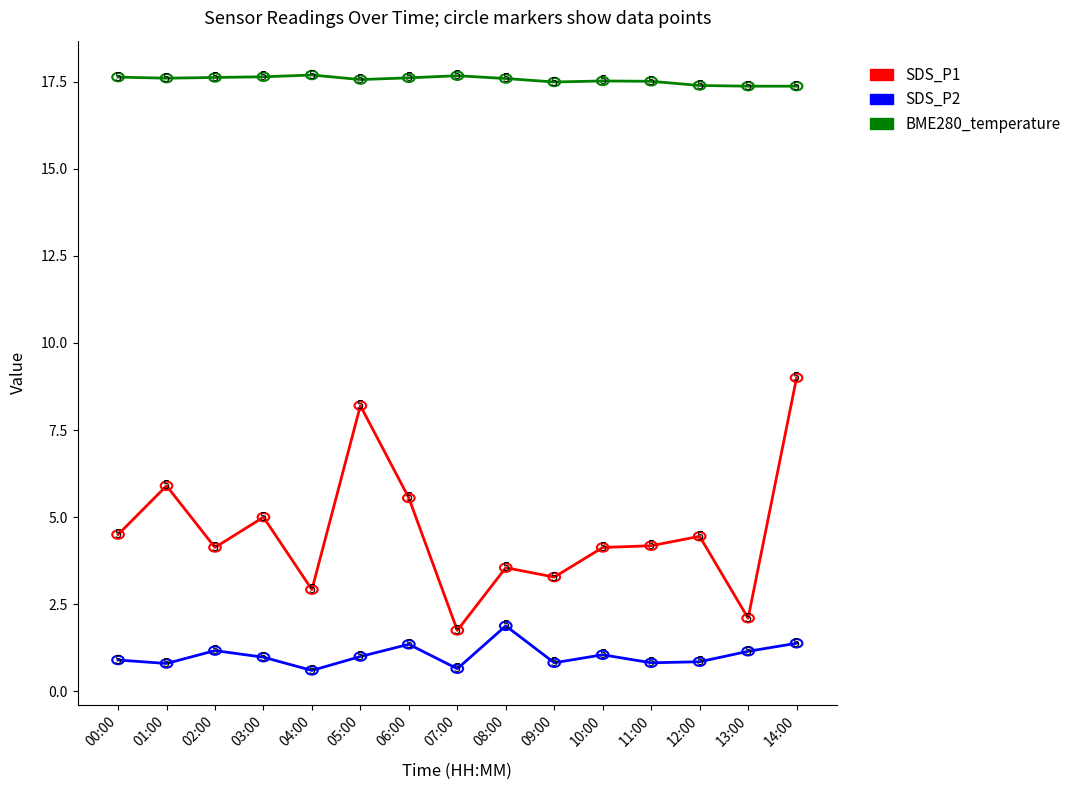

What is the highest value of the SDS_P1 series?

9.0